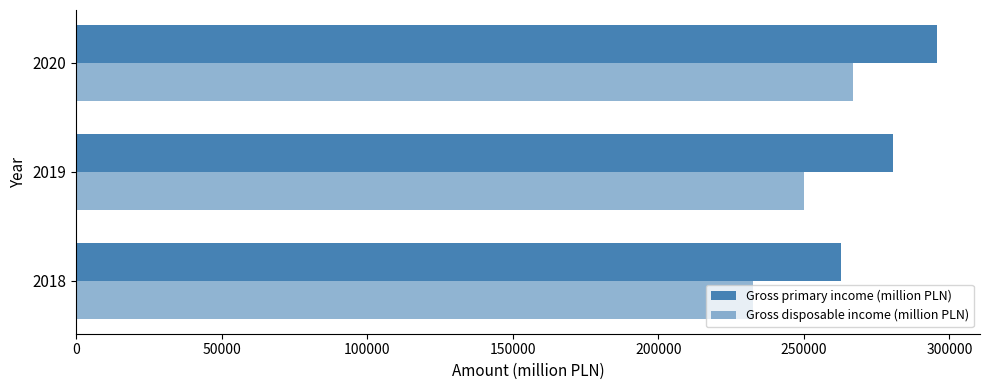

Count the number of data series in this chart.

2